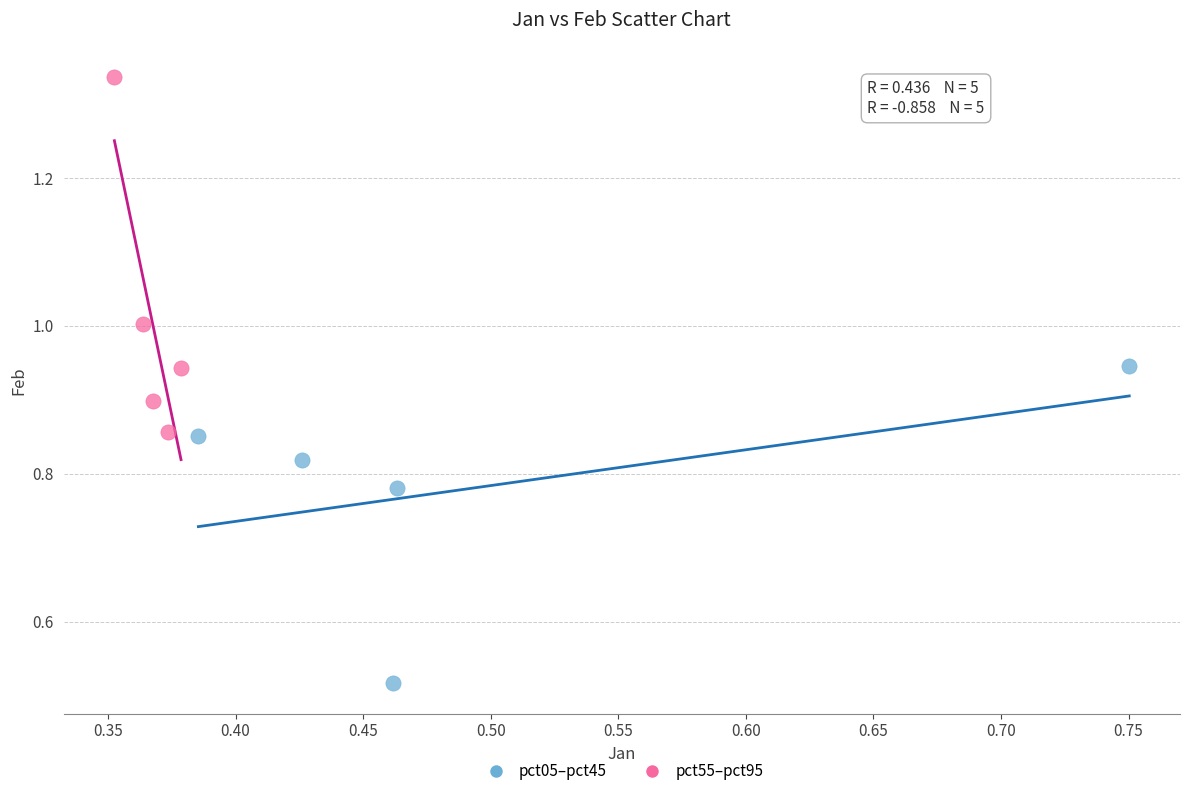

Which series has the largest Y range (max minus min)?

pct55–pct95